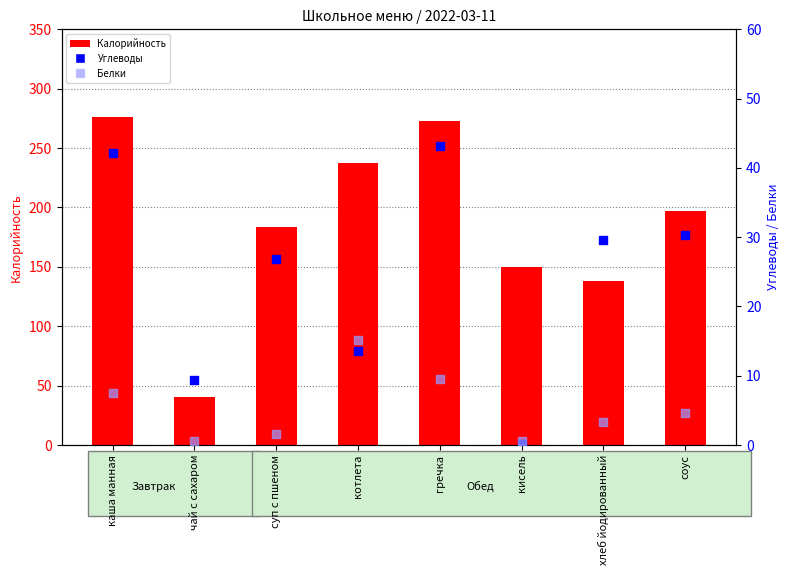

Which series has the largest Y range (max minus min)?

Калорийность